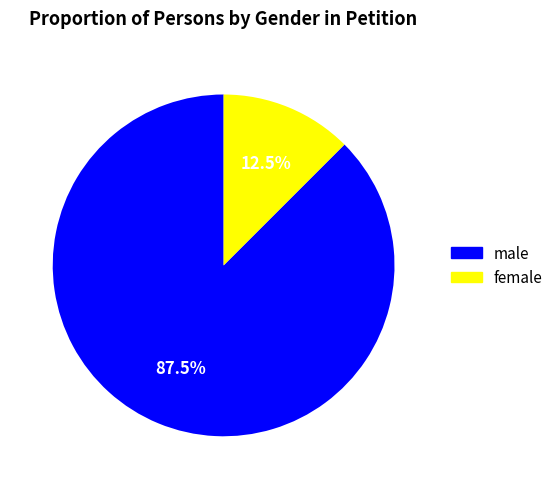

Does any single category account for the majority?

Yes